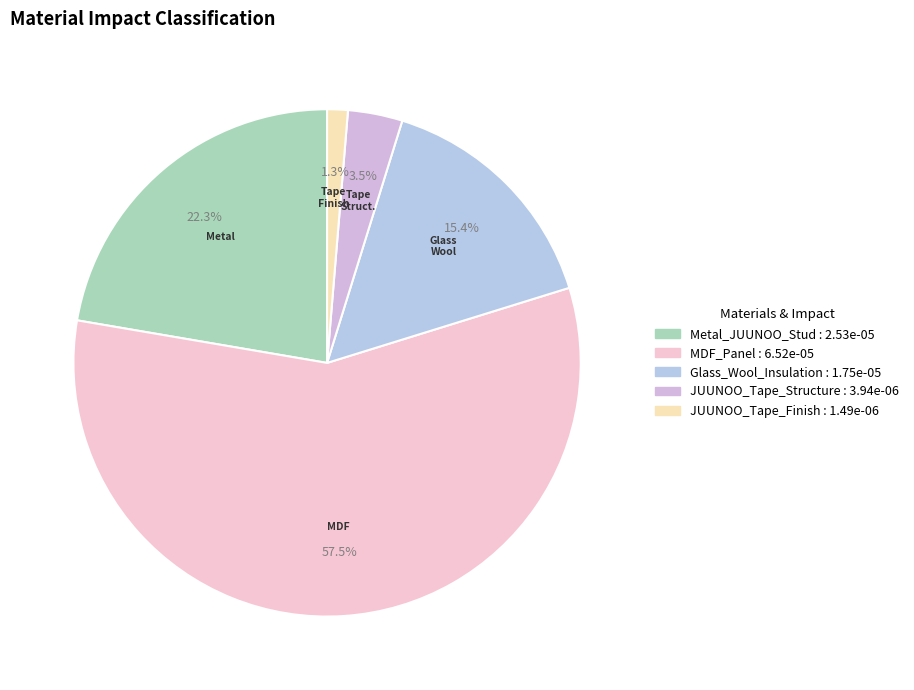

How many slices are in this pie chart?

5